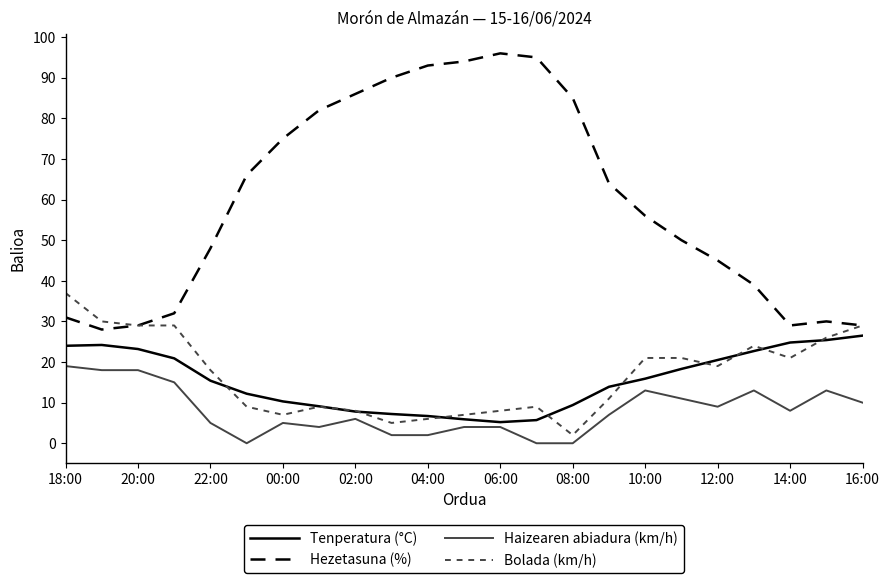

What is the highest value of the Haizearen abiadura (km/h) series?

19.0